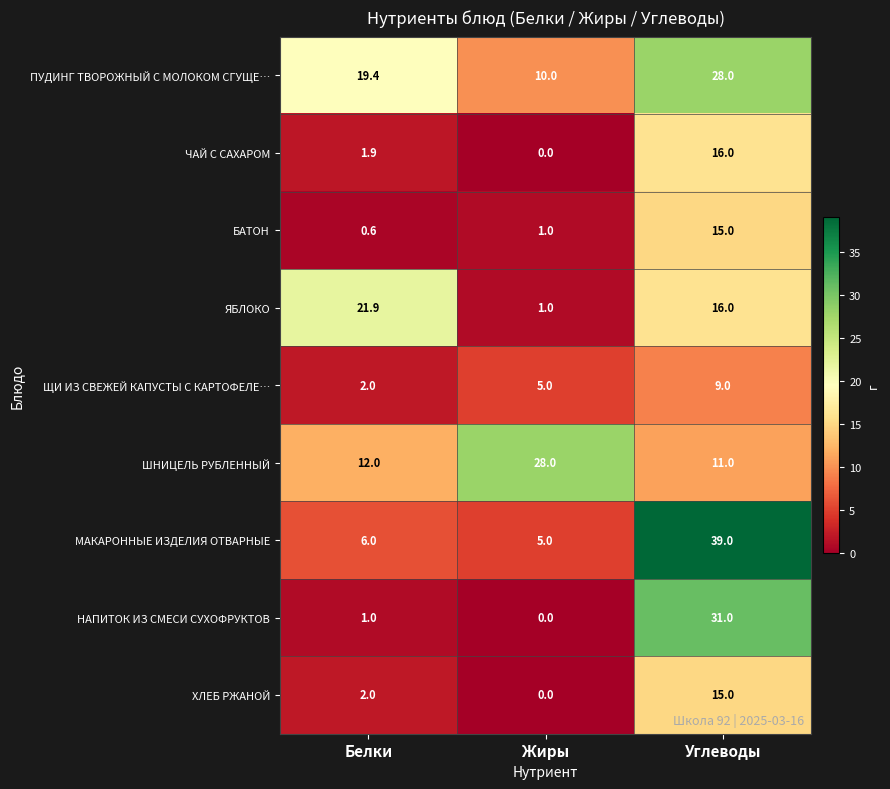

What is the highest value of the БАТОН series?

15.0